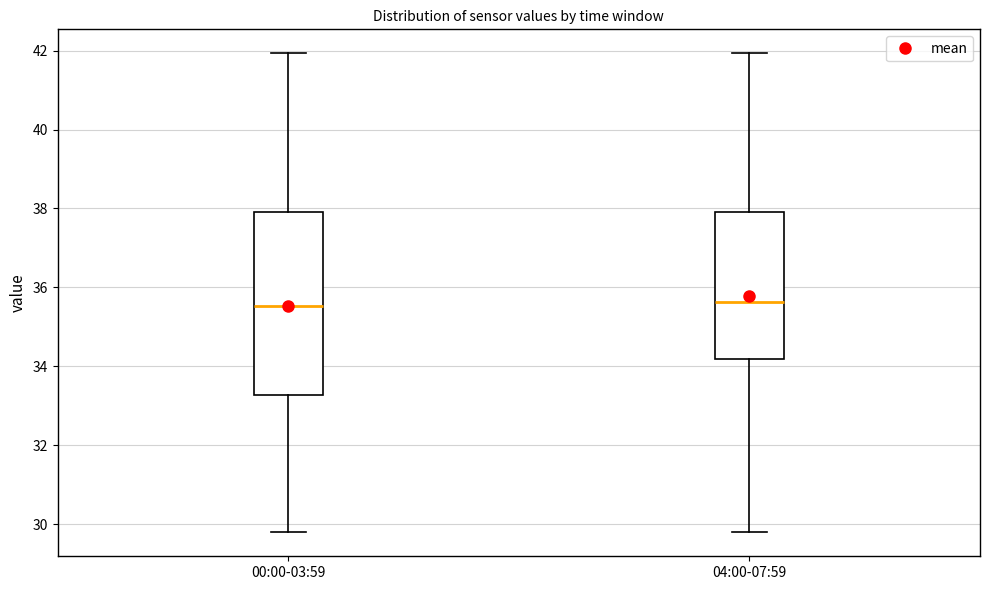

Reading left to right, read every box against the y-axis: the position of its median line, the range the box covers, and the ends of its whiskers. The values are not printed on the chart, so give them approximately, as read against the axis.

00:00-03:59: median 35.6, box 33.2 to 38.0, whiskers 29.8 to 42.0
04:00-07:59: median 35.6, box 34.2 to 38.0, whiskers 29.8 to 42.0